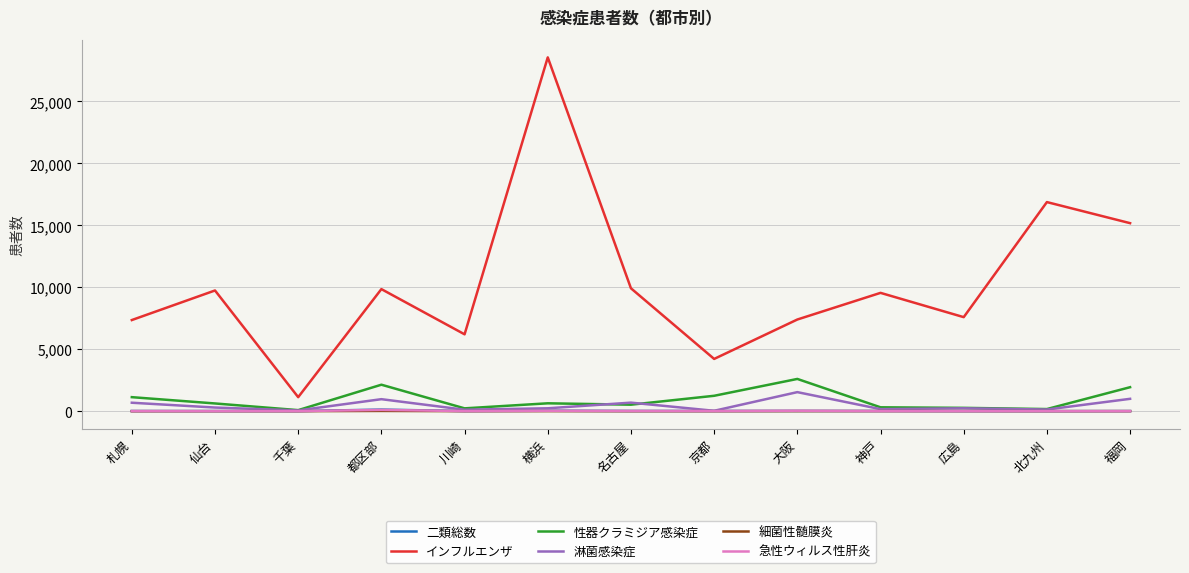

At which label is インフルエンザ closest to 14844?

福岡